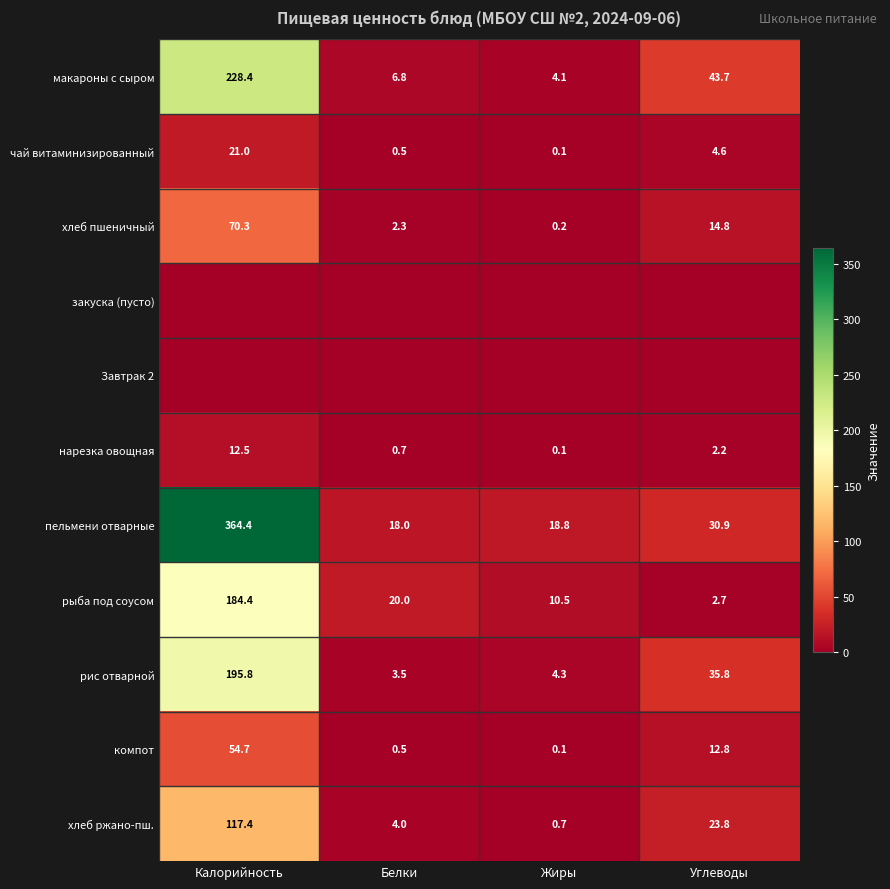

Where does the хлеб пшеничный series first go above 14?

Калорийность